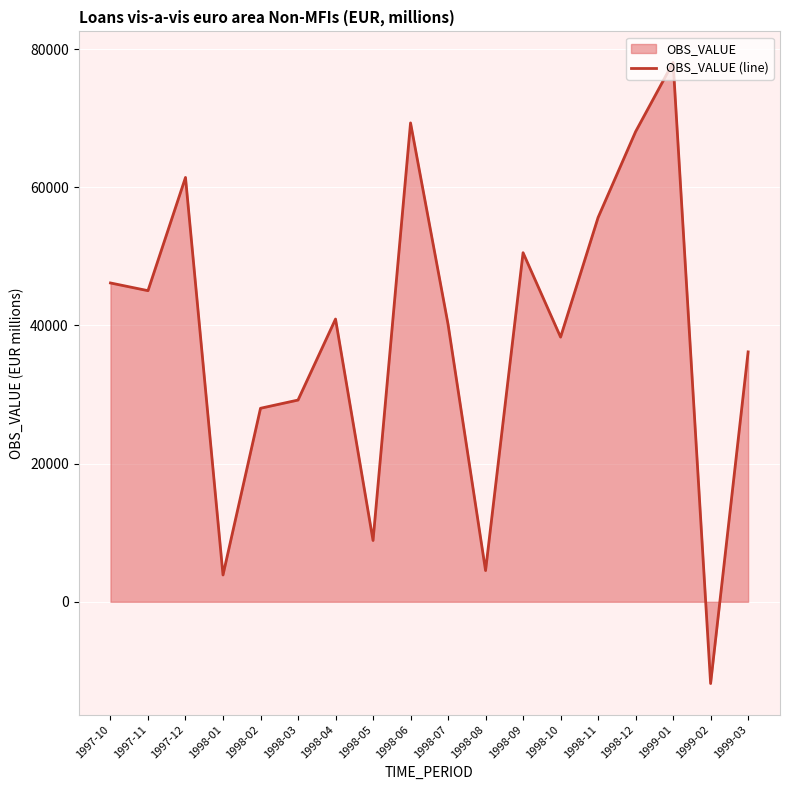

Where is the first local minimum?

1997-11